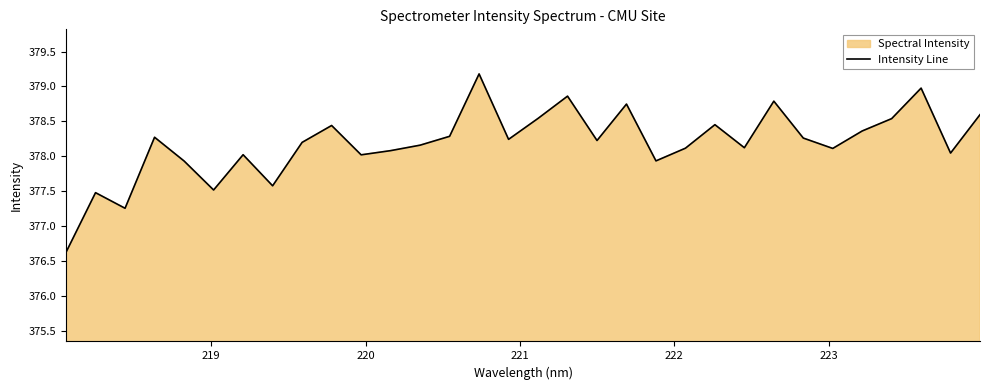

What is the value of the 31st point from the left?

378.0